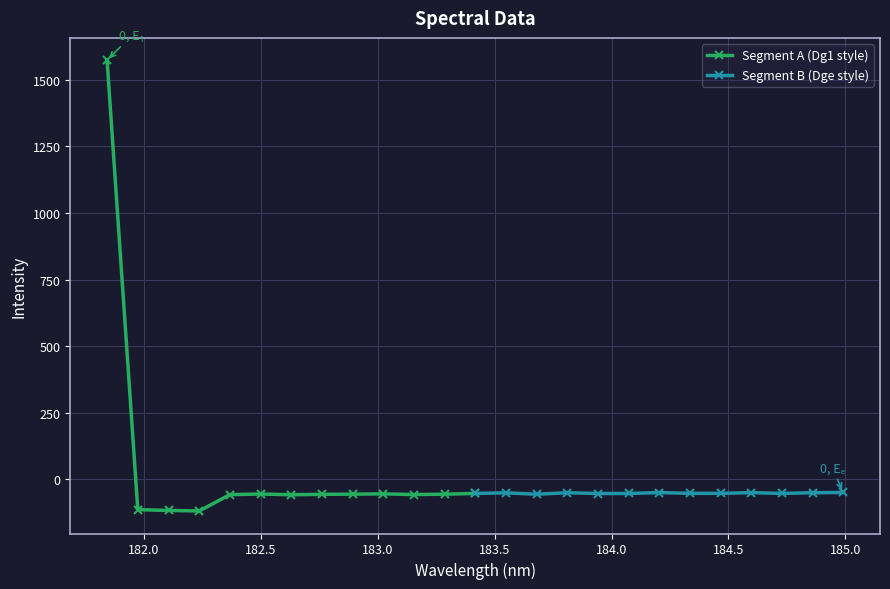

True or false: Segment B (Dge style) has more than 2 interior local peaks.

True